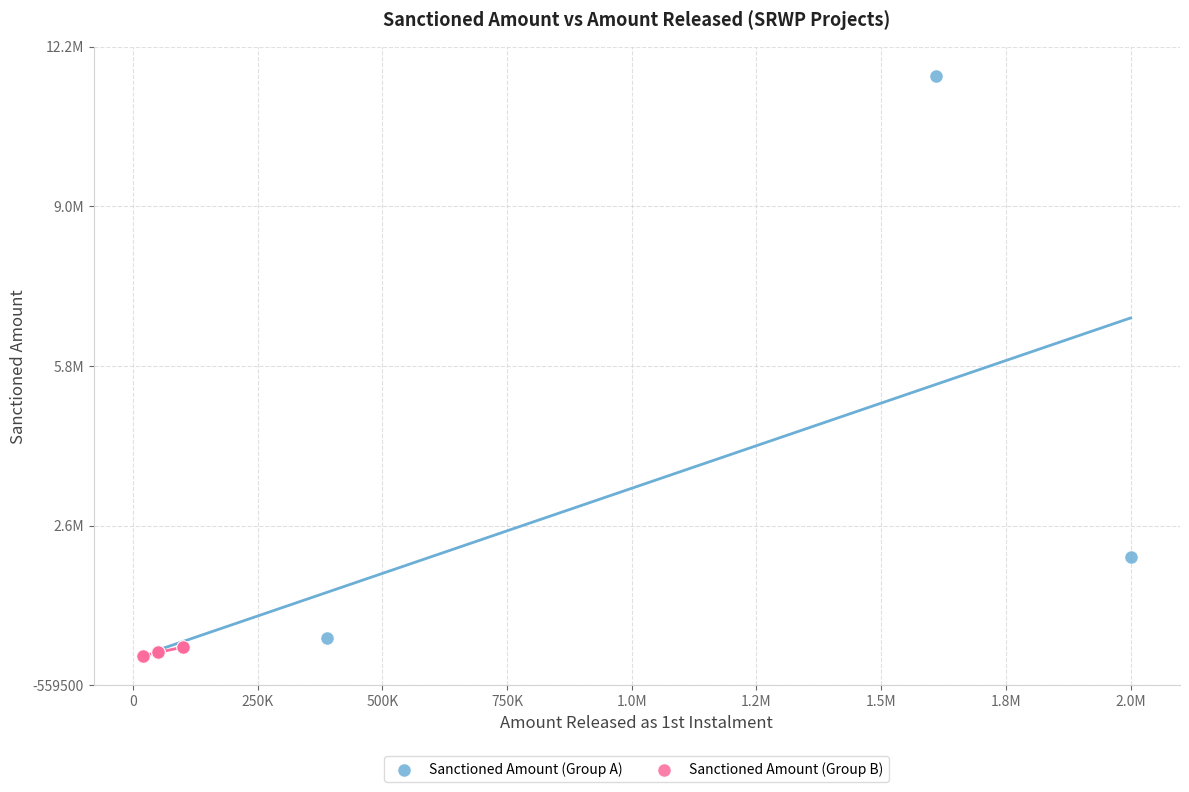

Which series reaches the maximum Y coordinate?

Sanctioned Amount (Group A)